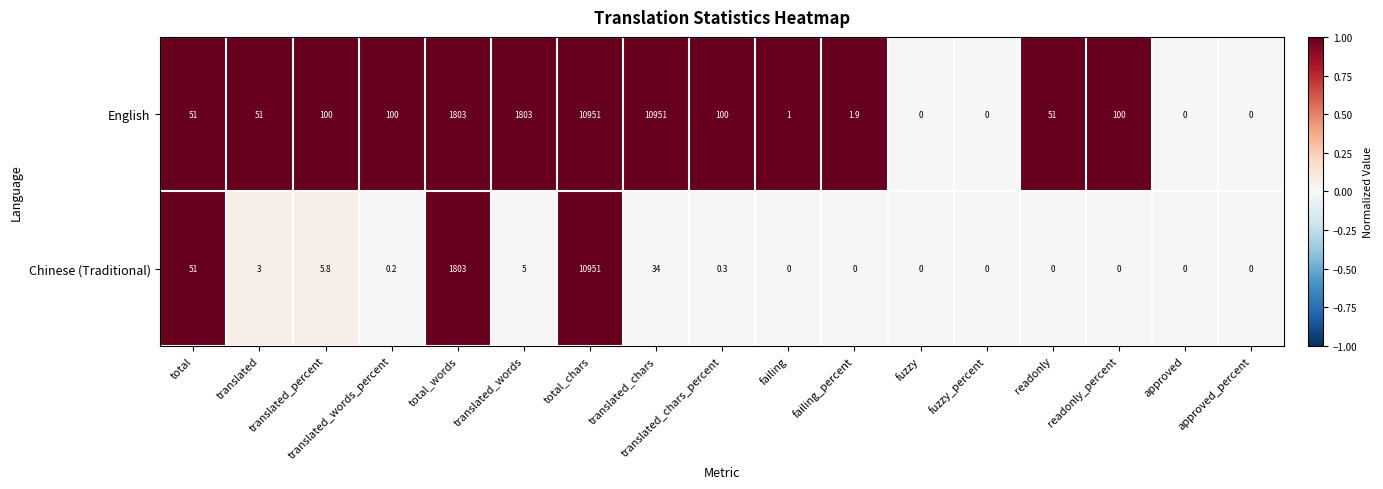

How many positive values does the English series have?

13